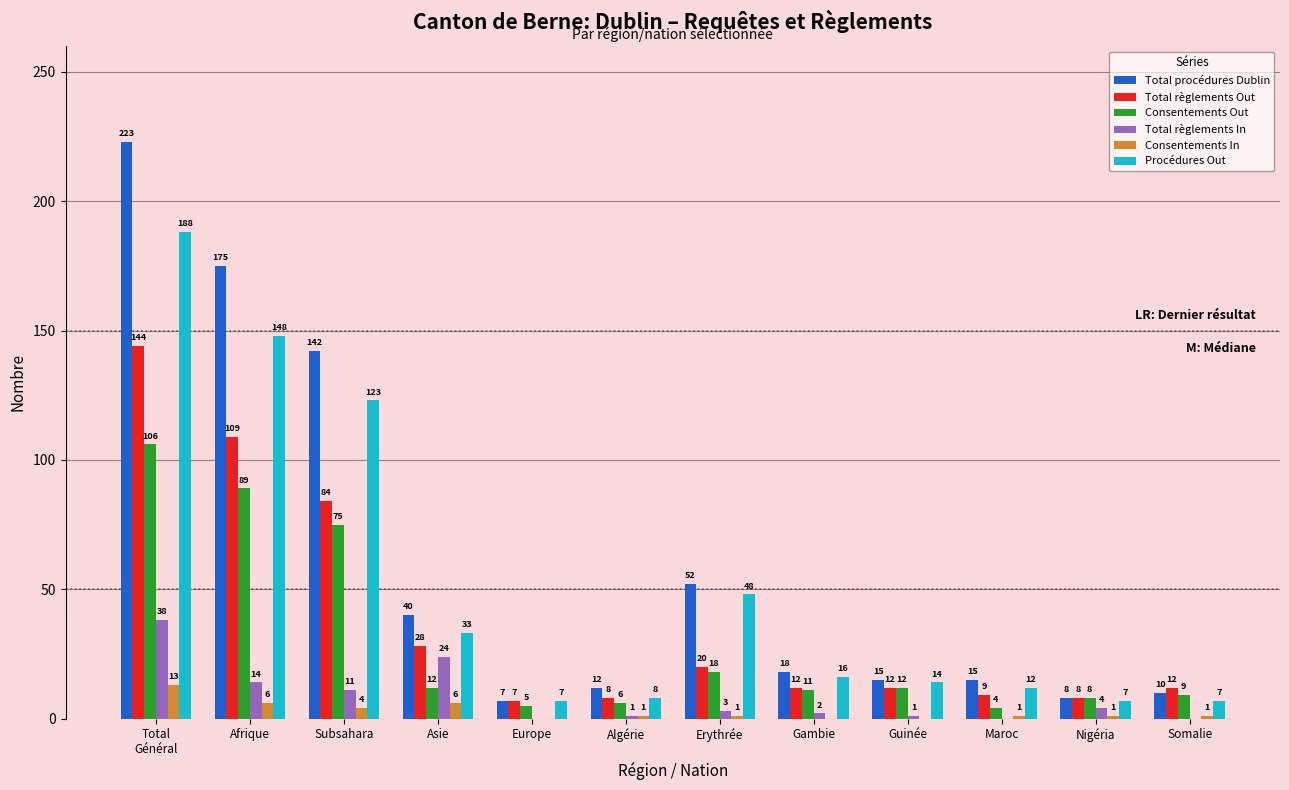

Is it true that Total règlements In equals 13 at Somalie?

False